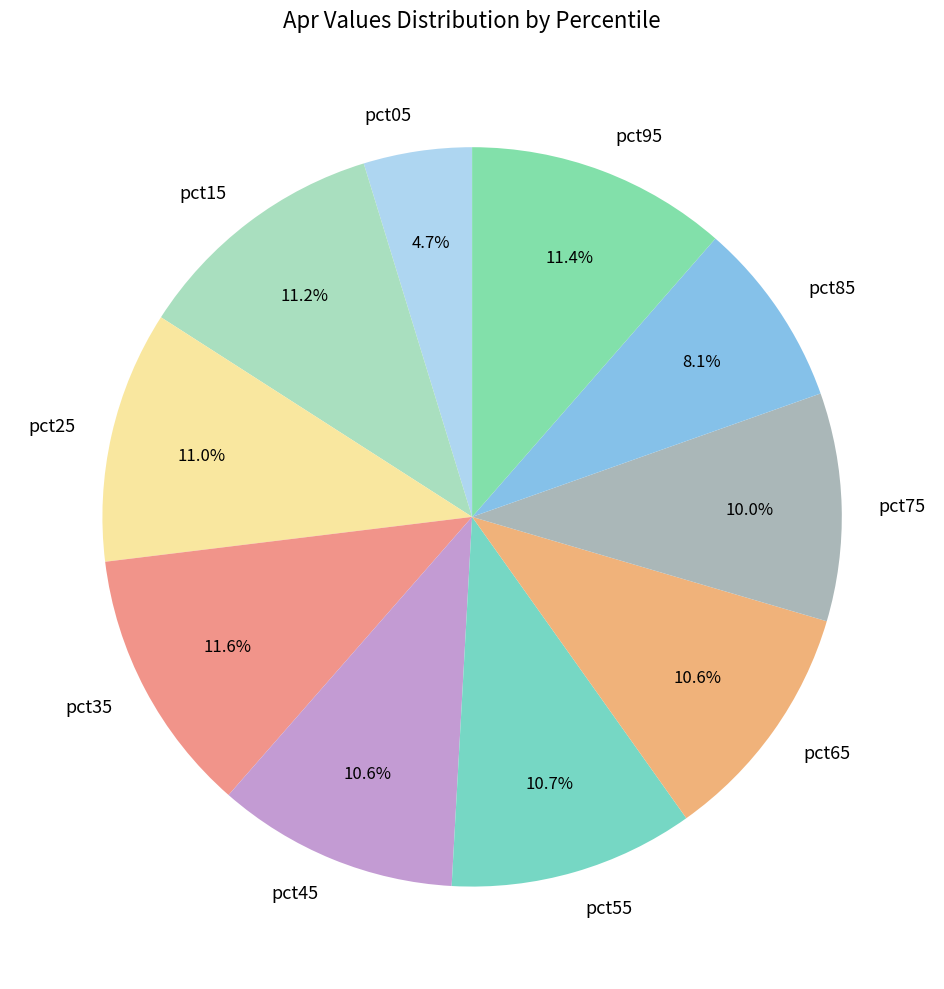

To the nearest percent, what portion does pct35 represent?

12%